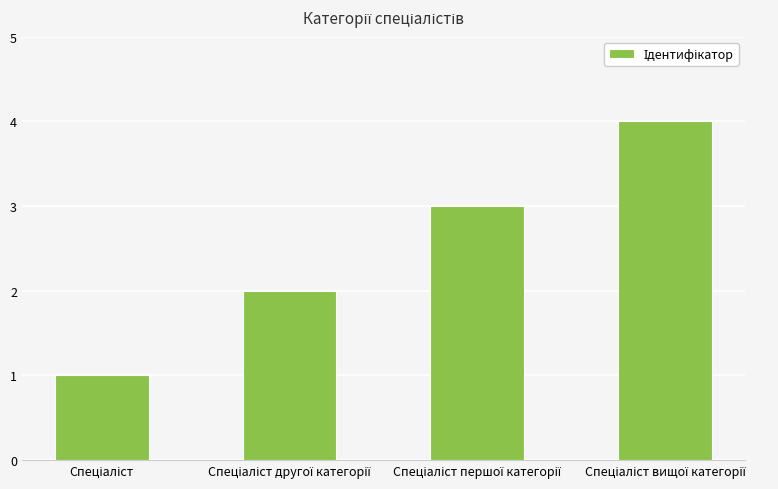

Are the bars horizontal?

No